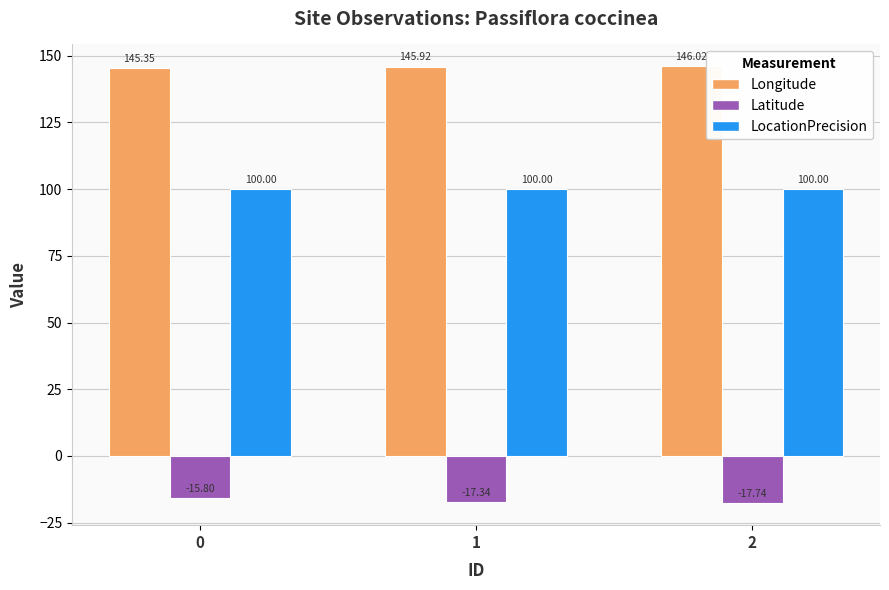

How many bars are there in total?

9